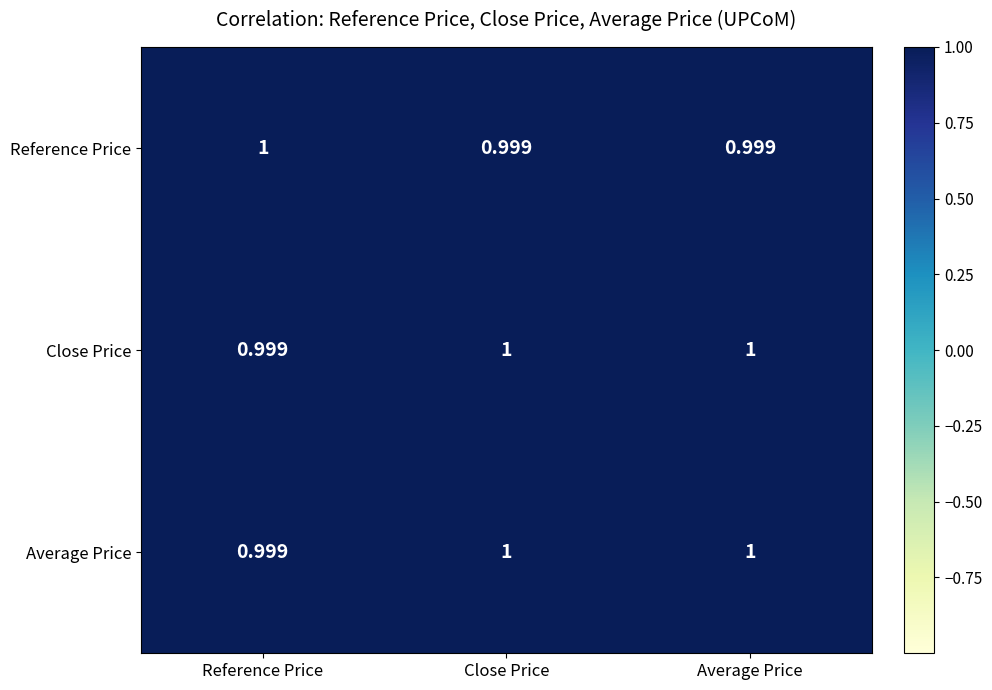

Is the value of Reference Price at Average Price greater than the value of Close Price at Average Price?

No